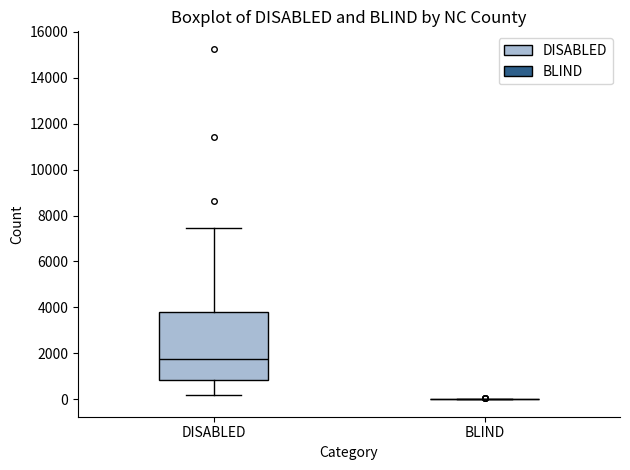

Comparing the boxes themselves (not the whiskers), which one is the tallest?

DISABLED